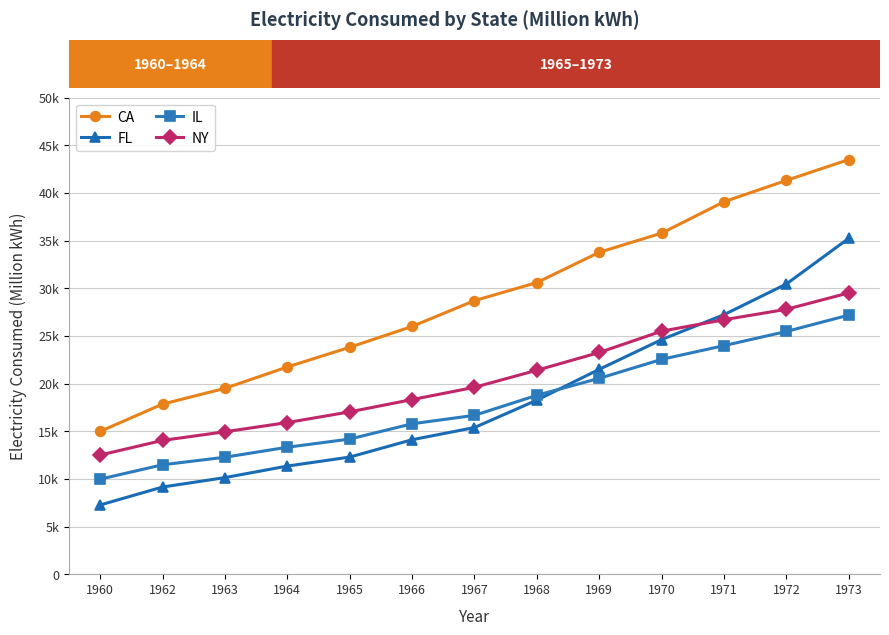

What are all the series names shown in the legend?

CA, FL, IL, NY